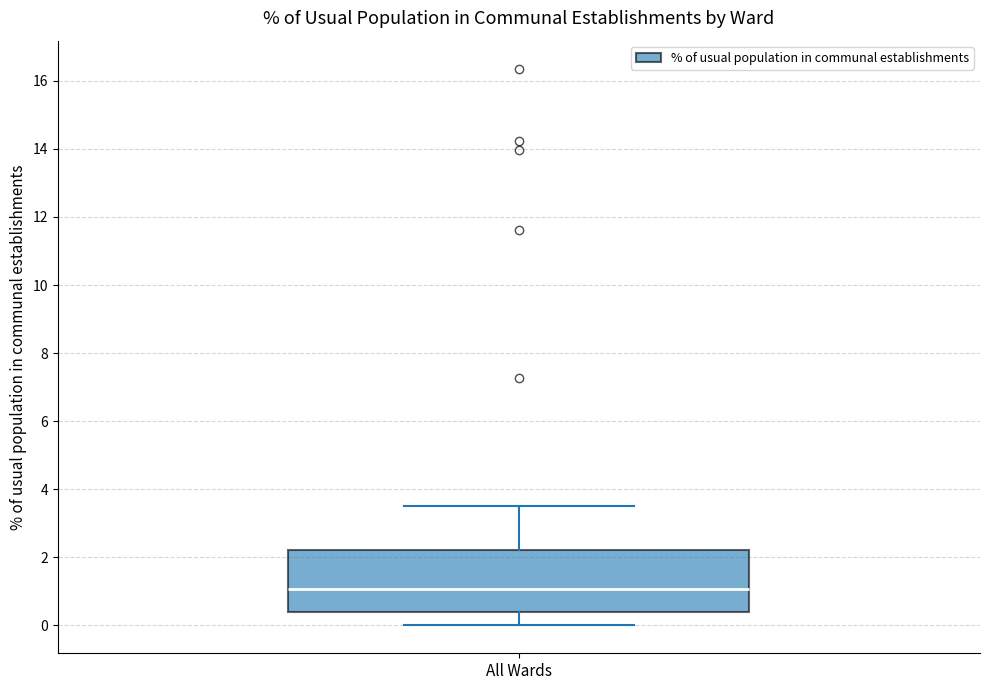

Read this box plot against the y-axis: the position of the median line, the range covered by the box, and the ends of both whiskers. The values are not printed on the chart, so give them approximately, as read against the axis.

median 1.0, box 0.4 to 2.2, whiskers 0.0 to 3.6